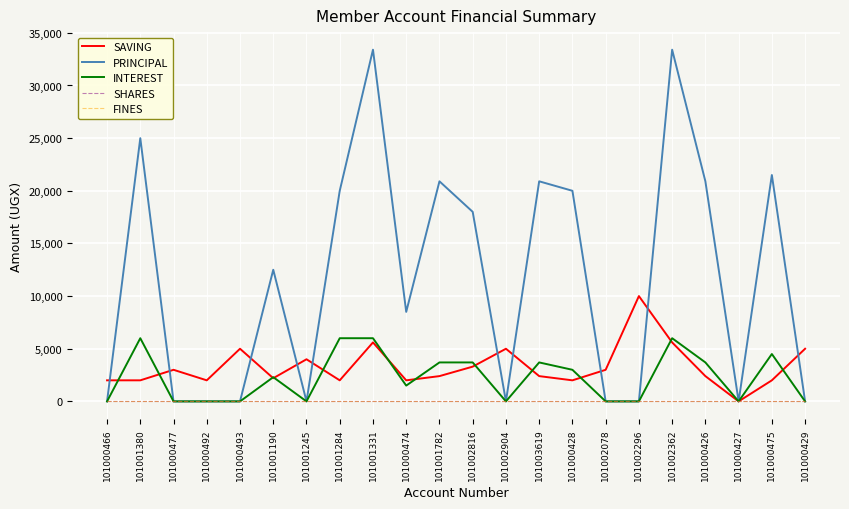

Where is INTEREST nearest to the value 3000?

101000428